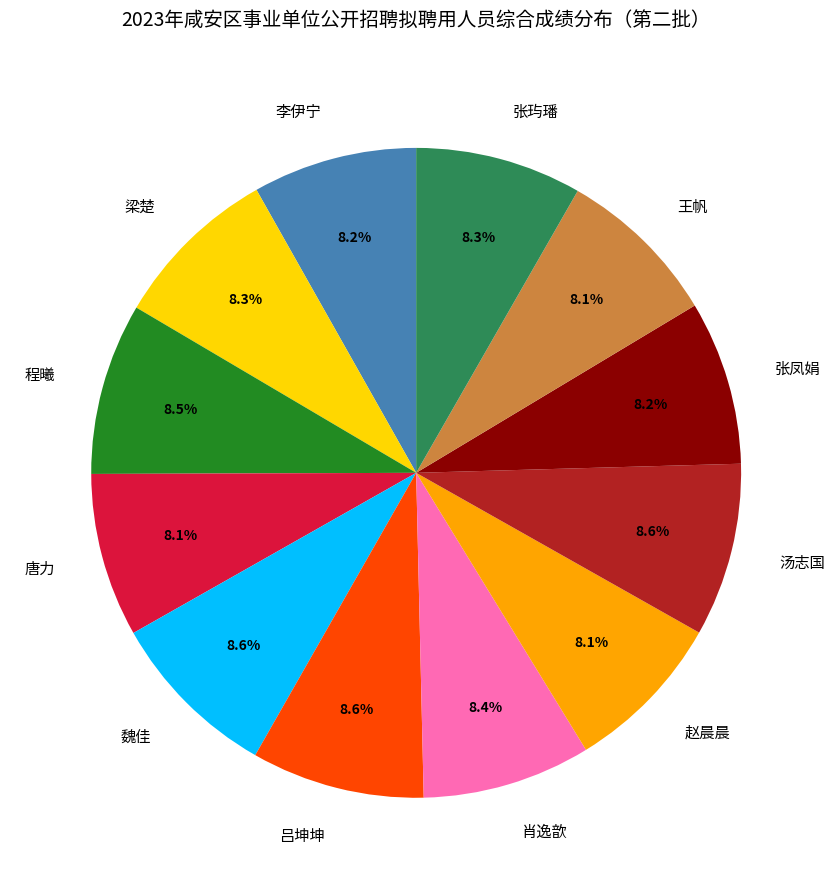

What is the ratio of the value at 肖逸歆 to the value at 唐力?

1.0